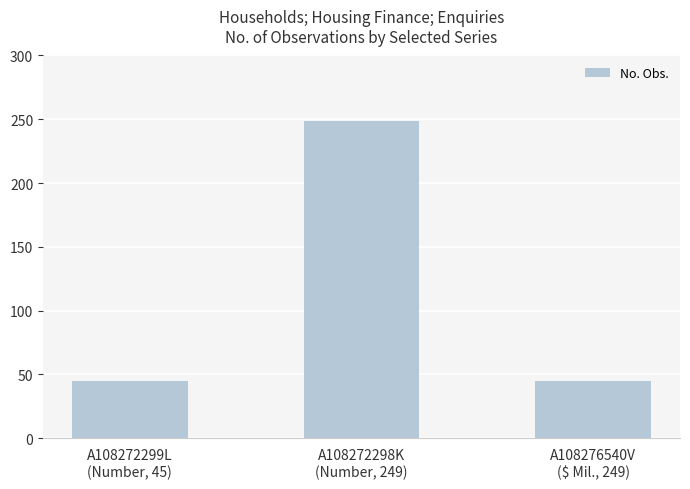

What is the maximum value shown in the chart?

249